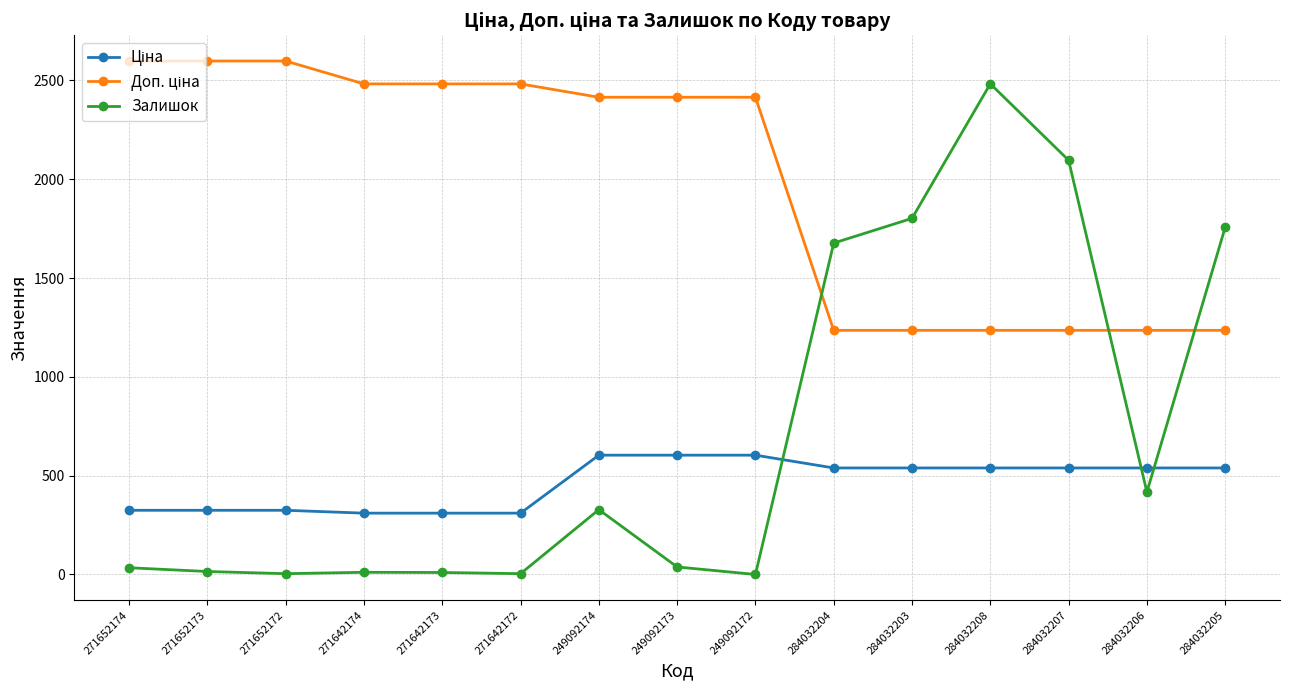

How many lines are shown in the chart?

3